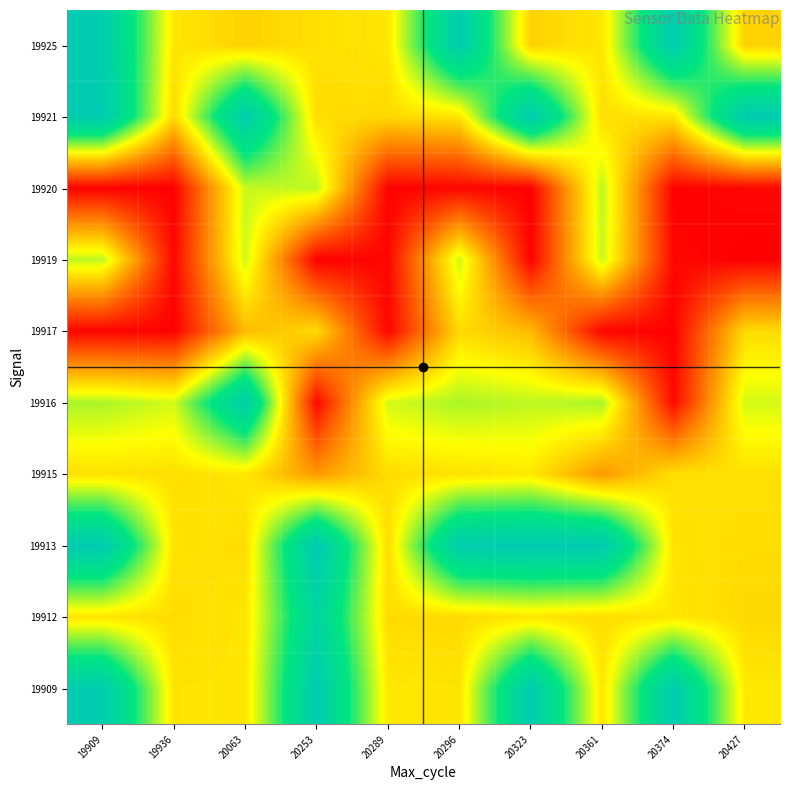

Reading left to right, what are all the values shown in this chart?

19909: 19909=1.0	19936=0.4	20063=0.5	20253=1.0	20289=0.5	20296=0.4	20323=1.0	20361=0.5	20374=1.0	20427=0.5
19912: 19909=0.4	19936=0.4	20063=0.5	20253=0.9	20289=0.4	20296=0.4	20323=0.4	20361=0.4	20374=0.5	20427=0.4
19913: 19909=1.0	19936=0.4	20063=0.4	20253=1.0	20289=0.4	20296=1.0	20323=1.0	20361=1.0	20374=0.4	20427=0.4
19915: 19909=0.4	19936=0.4	20063=0.5	20253=0.3	20289=0.4	20296=0.4	20323=0.5	20361=0.3	20374=0.4	20427=0.4
19916: 19909=0.6	19936=0.5	20063=1.0	20253=0.0	20289=0.5	20296=0.6	20323=0.6	20361=0.6	20374=0.0	20427=0.5
19917: 19909=0.0	19936=0.0	20063=0.4	20253=0.4	20289=0.0	20296=0.4	20323=0.4	20361=0.0	20374=0.0	20427=0.4
19919: 19909=0.6	19936=0.0	20063=0.5	20253=0.0	20289=0.0	20296=0.5	20323=0.0	20361=0.6	20374=0.0	20427=0.0
19920: 19909=0.0	19936=0.0	20063=0.6	20253=0.6	20289=0.0	20296=0.0	20323=0.0	20361=0.6	20374=0.0	20427=0.0
19921: 19909=1.0	19936=0.4	20063=1.0	20253=0.4	20289=0.4	20296=0.4	20323=1.0	20361=0.4	20374=0.4	20427=1.0
19925: 19909=1.0	19936=0.5	20063=0.4	20253=0.4	20289=0.5	20296=1.0	20323=0.4	20361=0.5	20374=1.0	20427=0.4